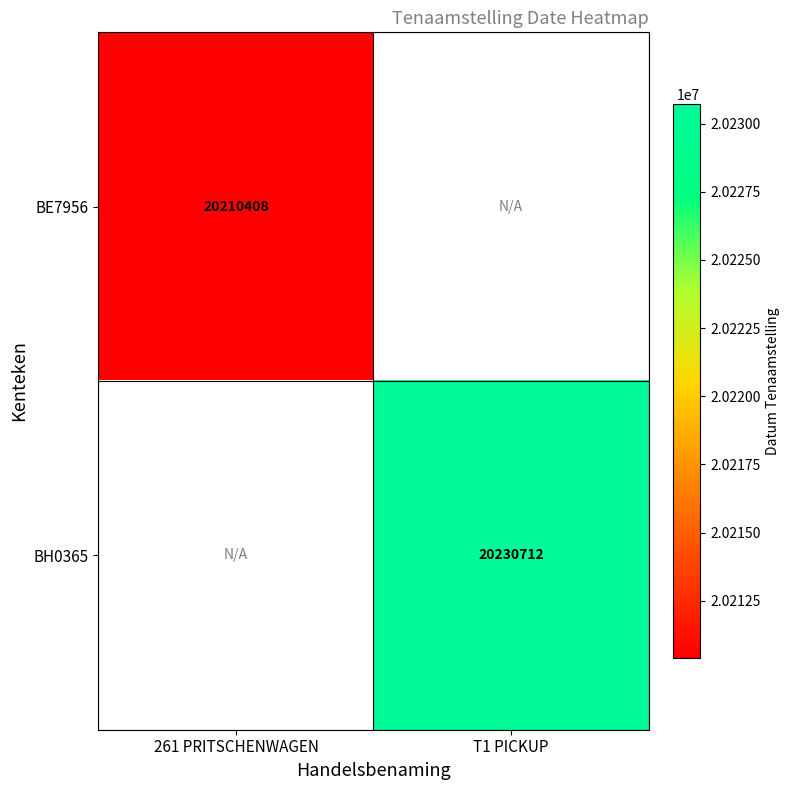

At how many categories does at least one series exceed 20217930?

1